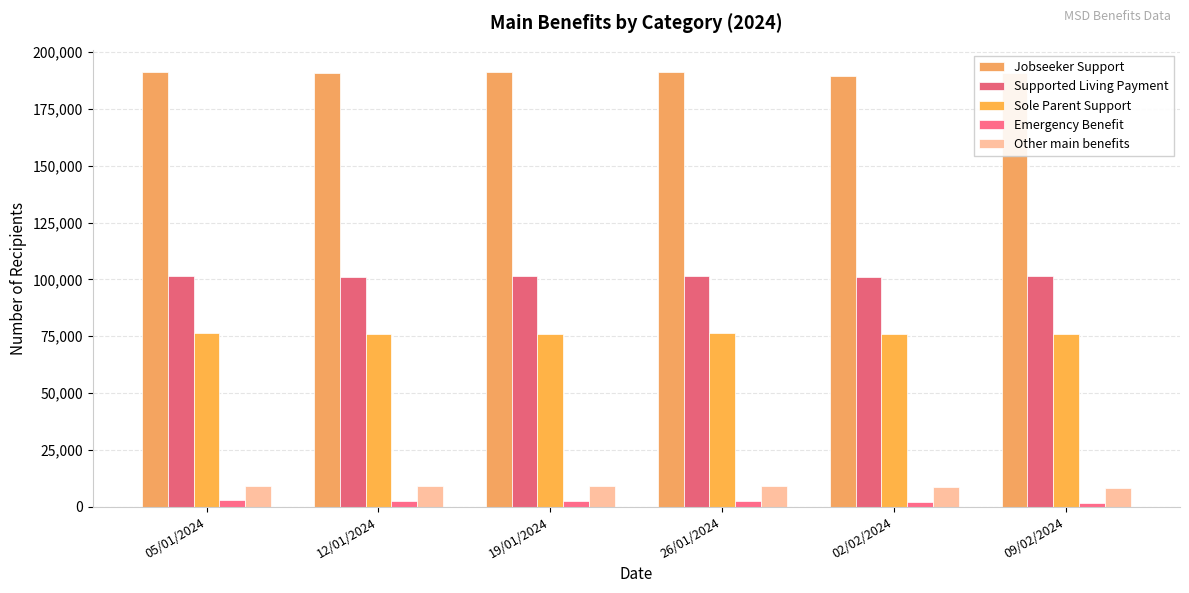

What position from the left is 05/01/2024?

1